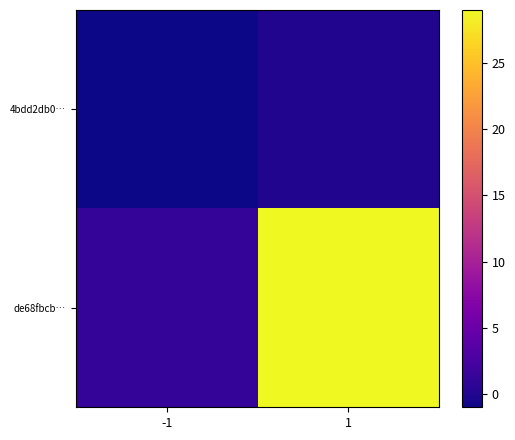

At -1, list the series in order from largest to smallest.

de68fbcb…, 4bdd2db0…